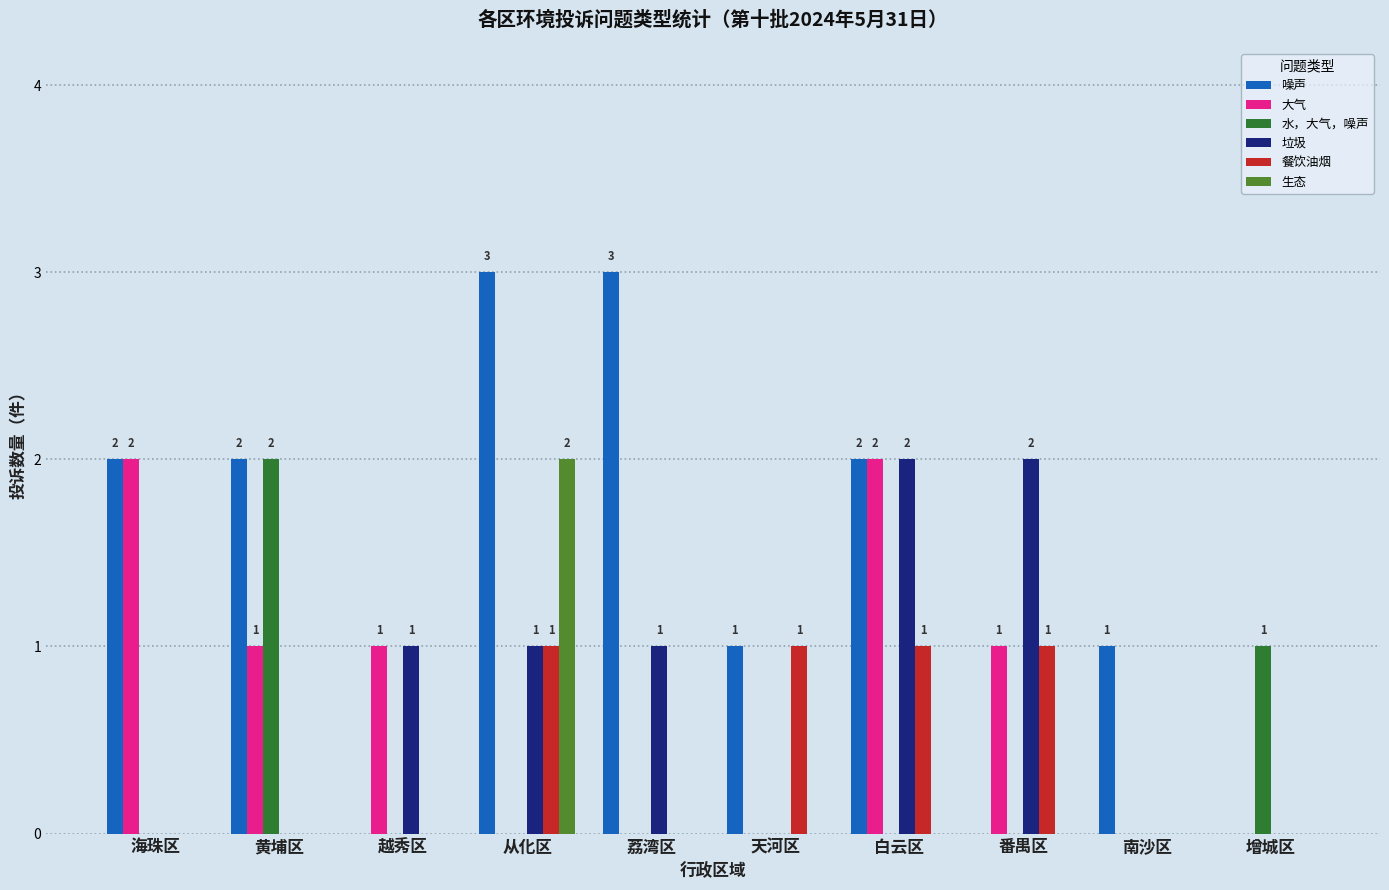

True or false: 大气 has a value of 0 at 增城区.

True